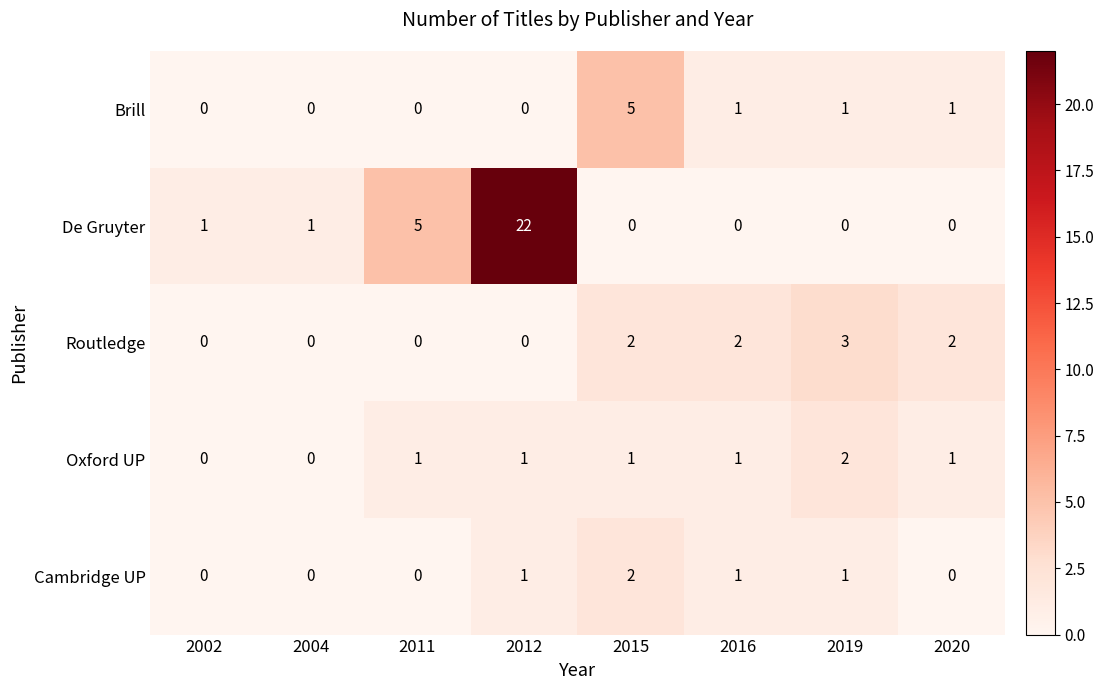

Which category has the highest value across all series?

2012